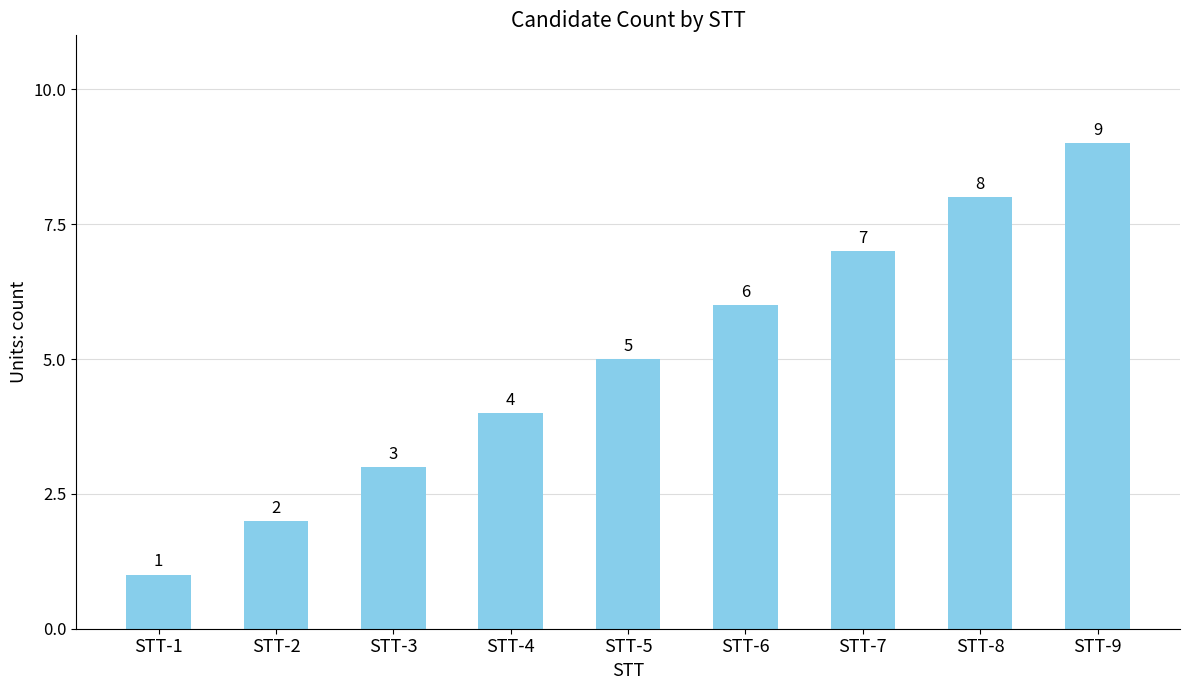

Are the bars grouped side by side (vs. stacked)?

No